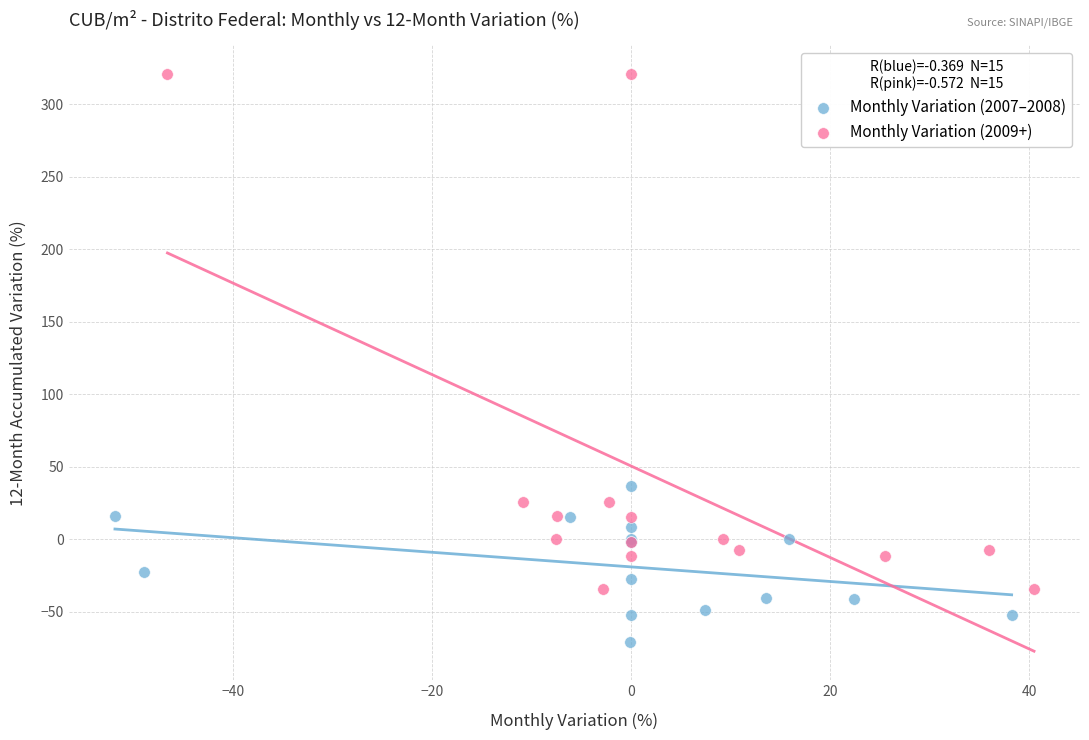

Which series reaches the maximum Y coordinate?

Monthly Variation (2009+)